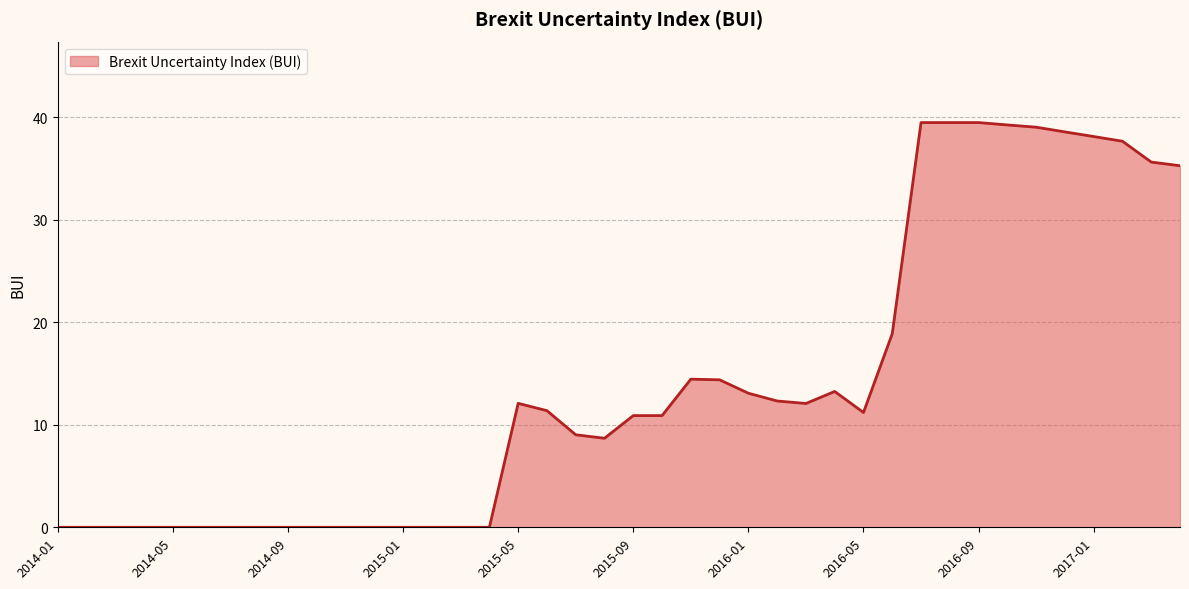

What is the greatest value displayed?

39.5